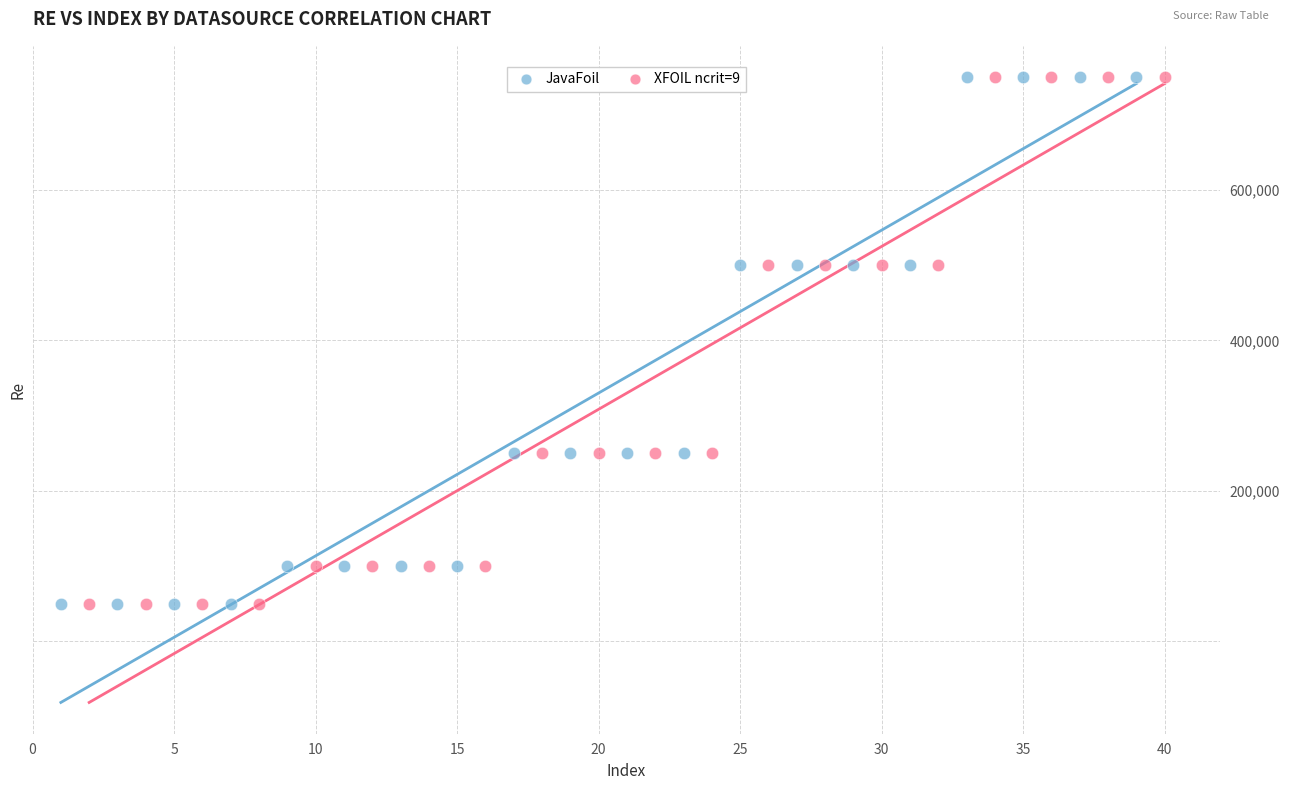

What are all the series names shown in the legend?

JavaFoil, XFOIL ncrit=9